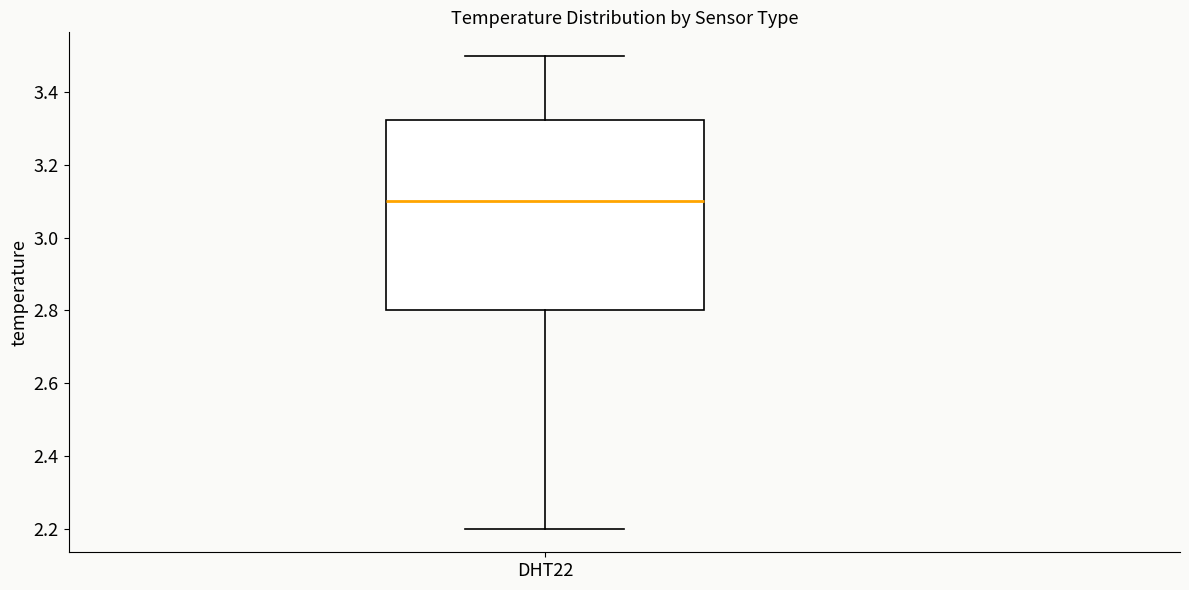

Read this box plot against the y-axis: the position of the median line, the range covered by the box, and the ends of both whiskers. The values are not printed on the chart, so give them approximately, as read against the axis.

median 3.10, box 2.80 to 3.32, whiskers 2.20 to 3.50